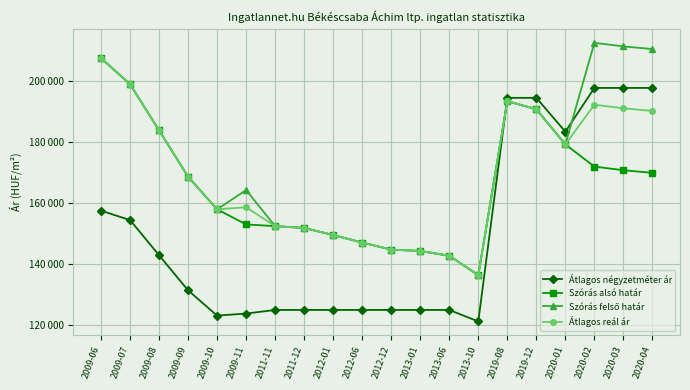

Does the chart display data point markers on the line(s)?

Yes